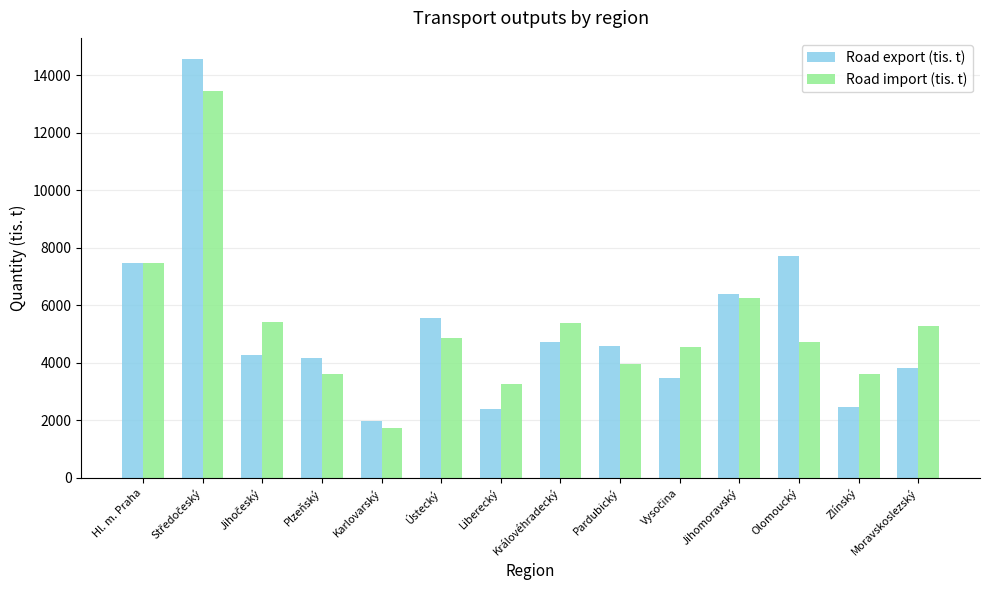

Read the Road export (tis. t) value at Hl. m. Praha.

7478.3